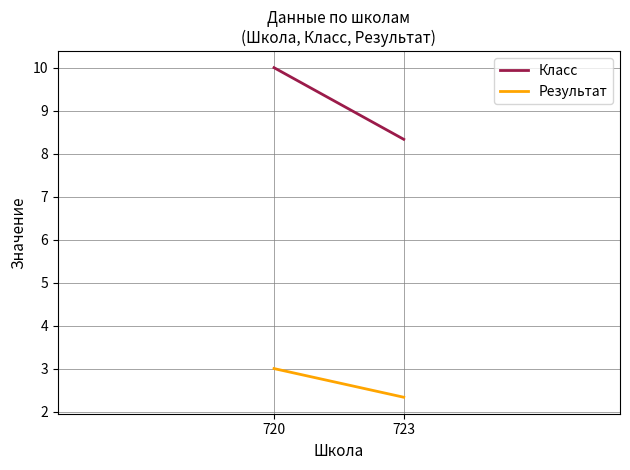

Which category has the highest value across all series?

720